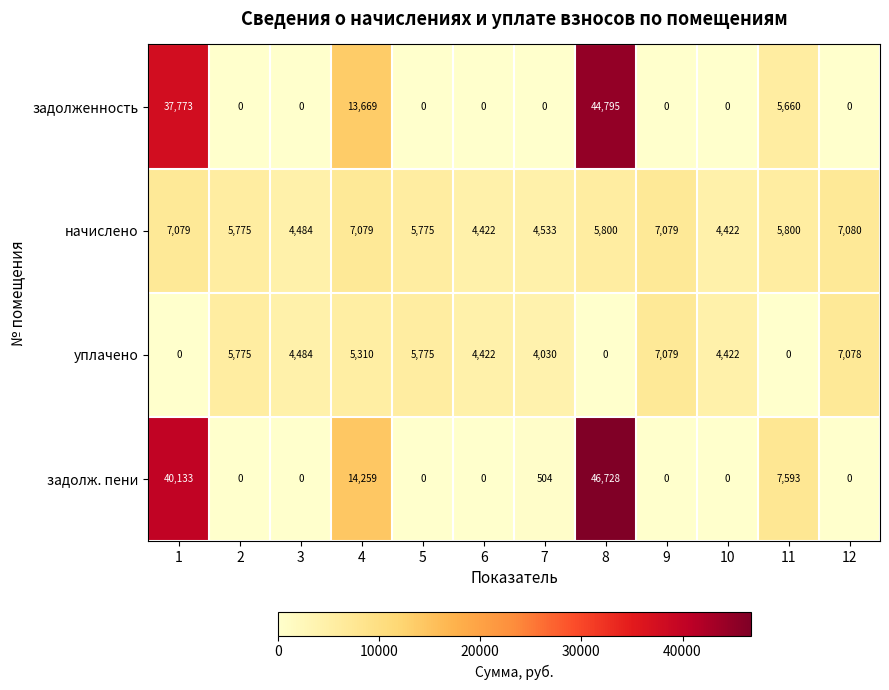

What is the sum of the задолж. пени values at 8 and 2?

46728